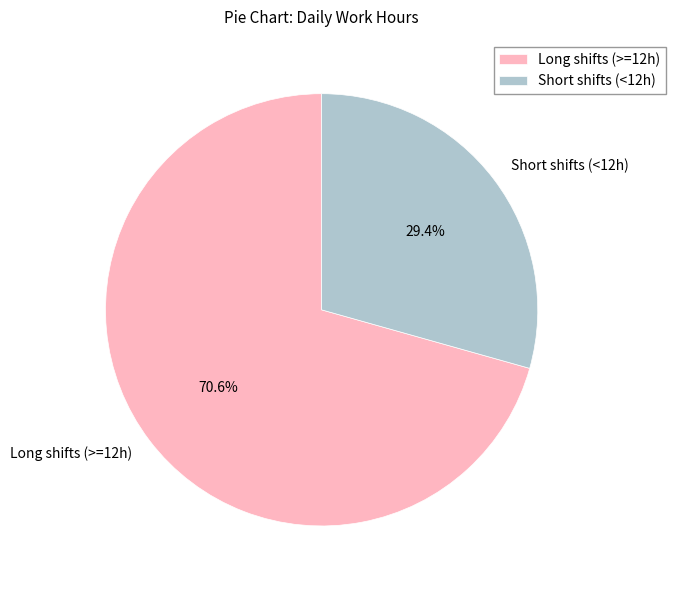

How many slices are in this pie chart?

2